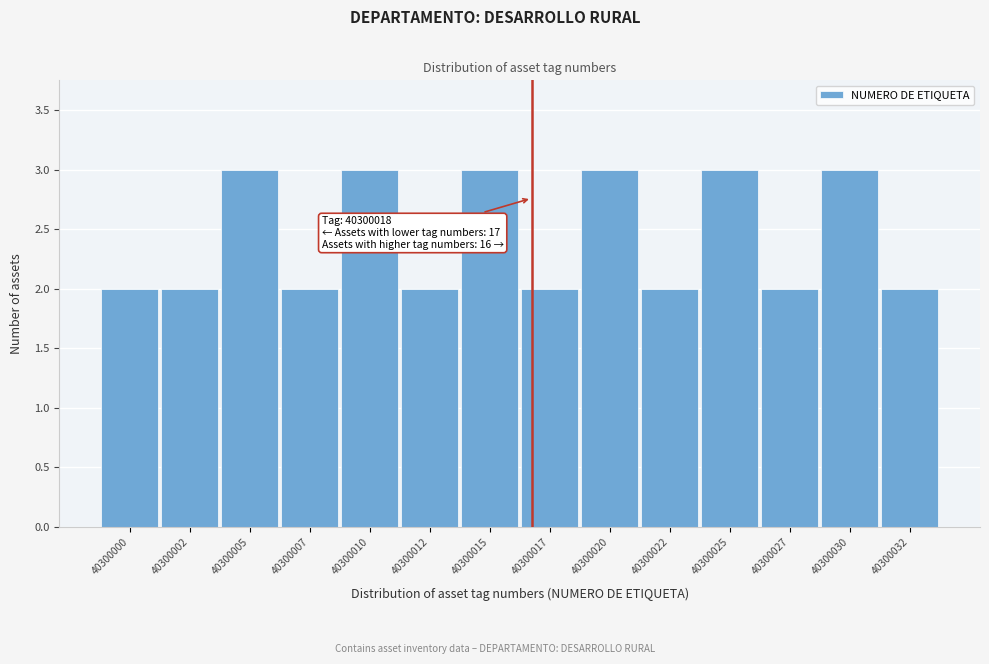

Reading right to left, list all the values displayed in this chart.

40300032=2	40300030=3	40300027=2	40300025=3	40300022=2	40300020=3	40300017=2	40300015=3	40300012=2	40300010=3	40300007=2	40300005=3	40300002=2	40300000=2